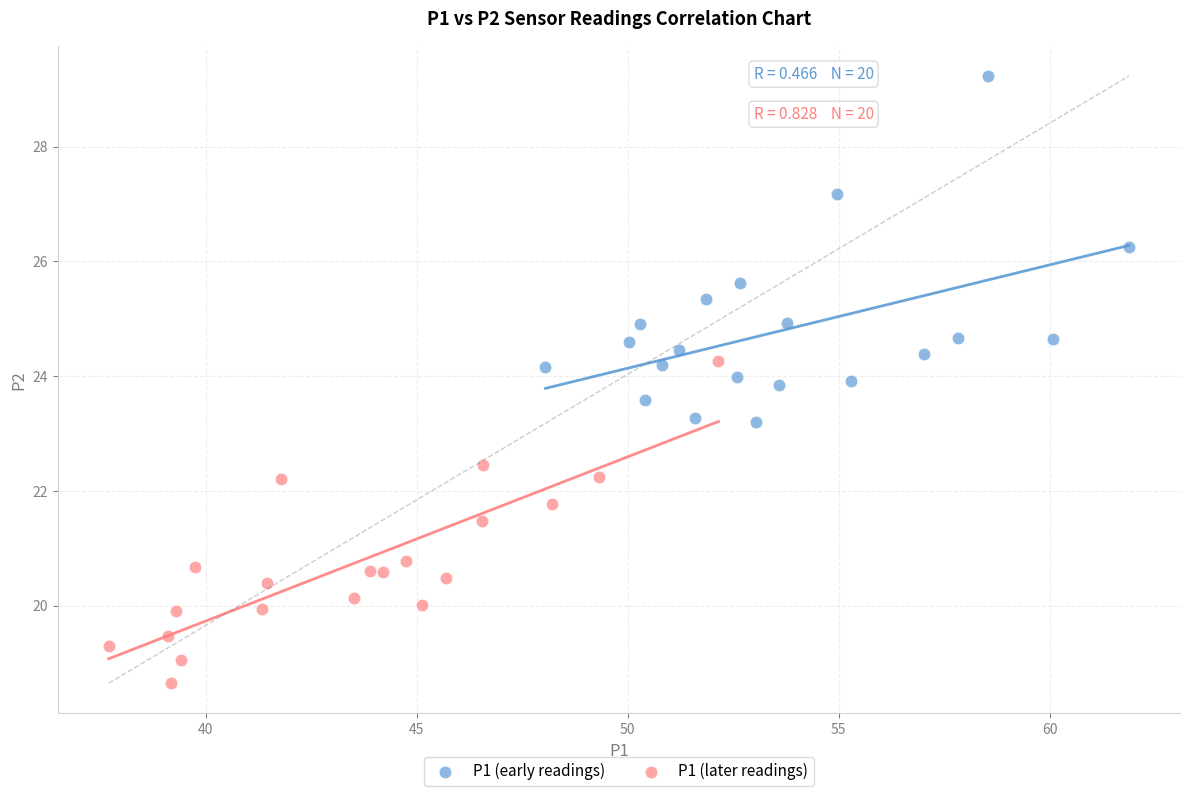

What are all the series names shown in the legend?

P1 (early readings), P1 (later readings)